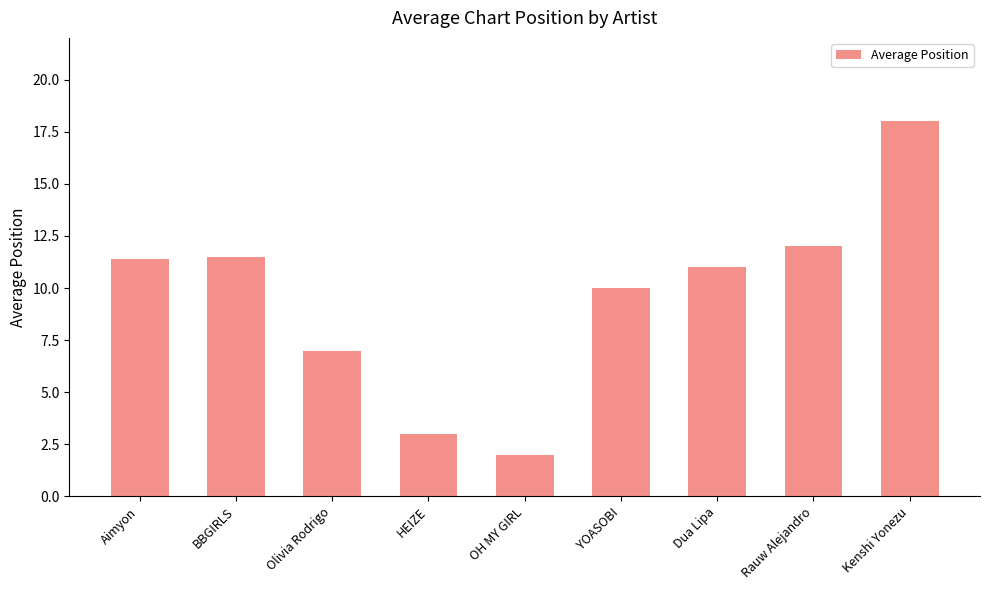

Where does the data first go above 11?

Aimyon